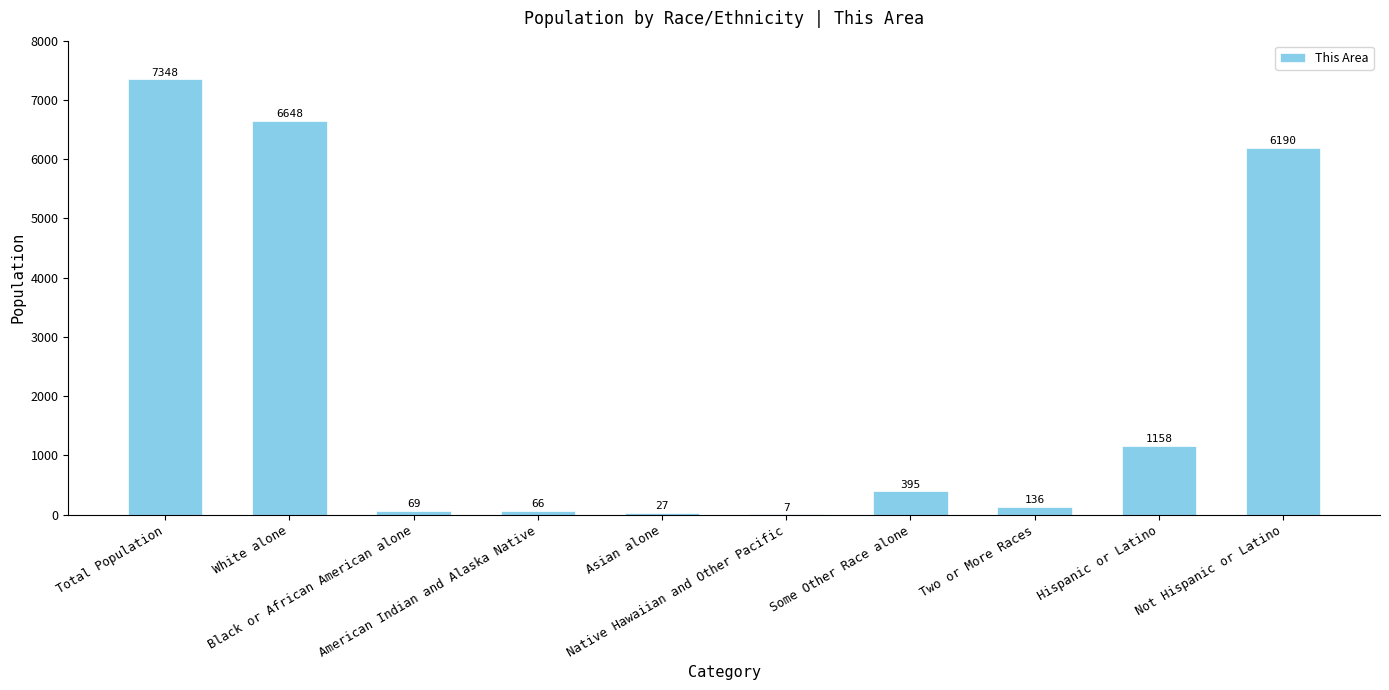

What is the sum of all values?

22044